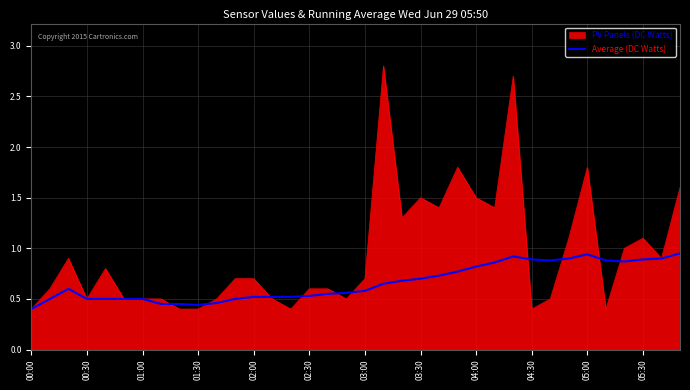

What is the maximum value for PV Panels (DC Watts)?

2.8